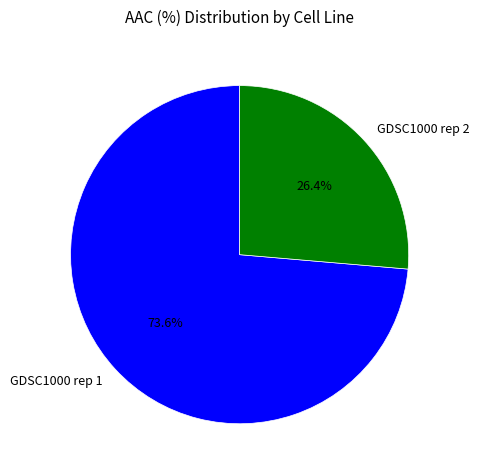

To the nearest percent, what portion does GDSC1000 rep 1 represent?

74%